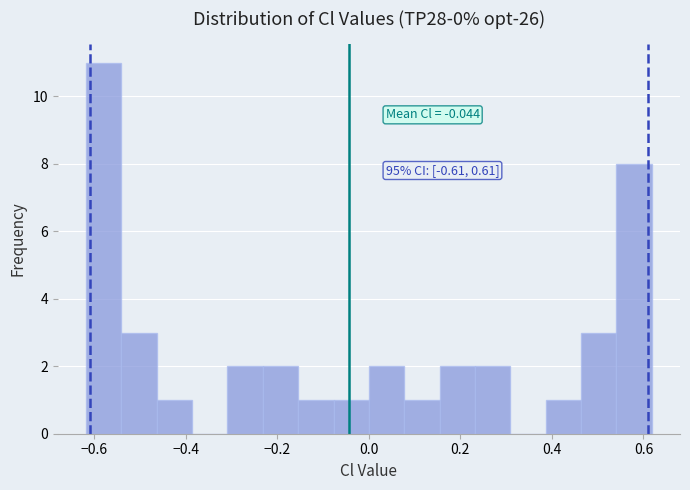

Read against the x-axis, roughly where is the centre of the tallest bar?

-0.58